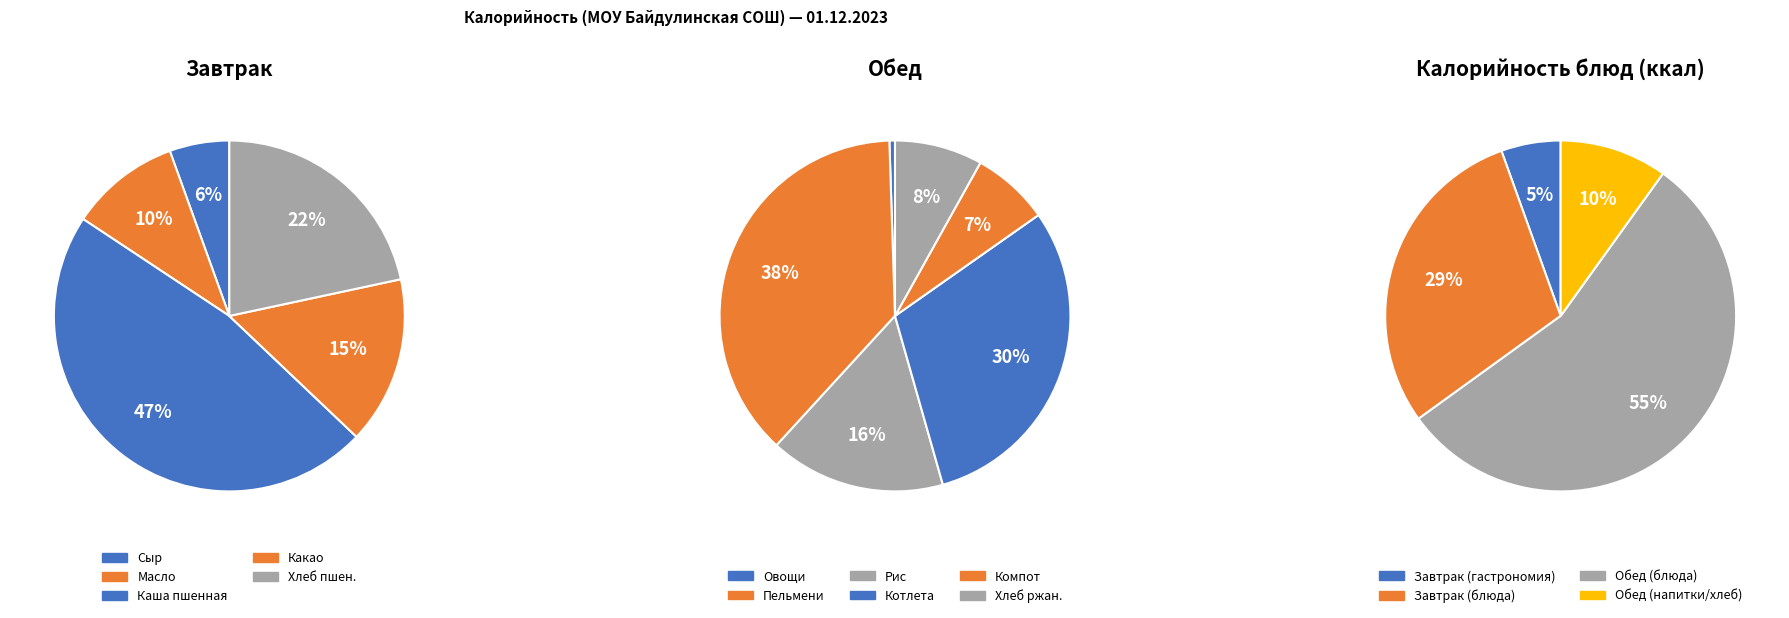

How many slices are in this pie chart?

5